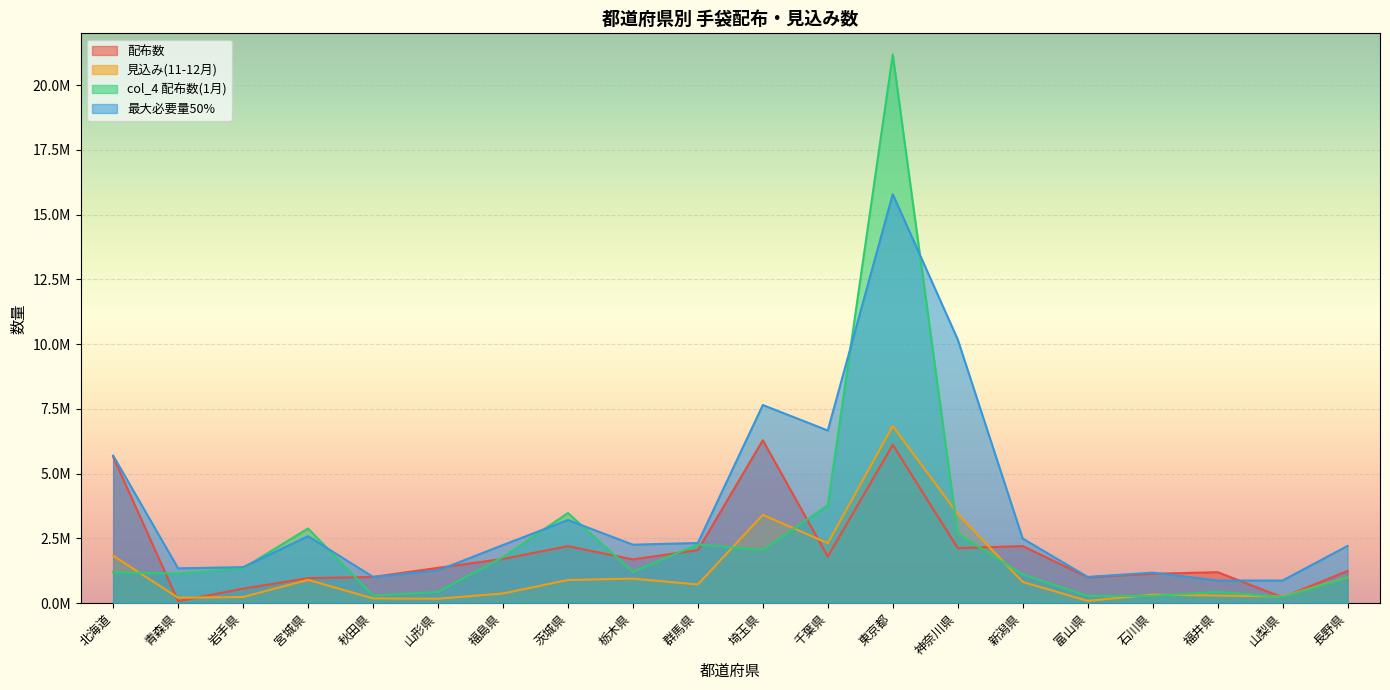

Which label corresponds to the smallest value in the chart?

青森県